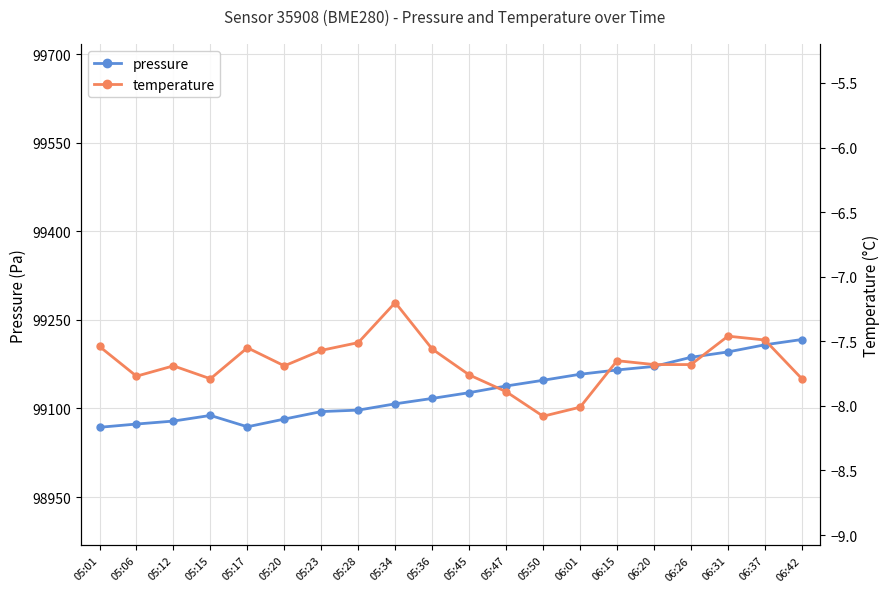

How many interior local peaks does the pressure series have?

1